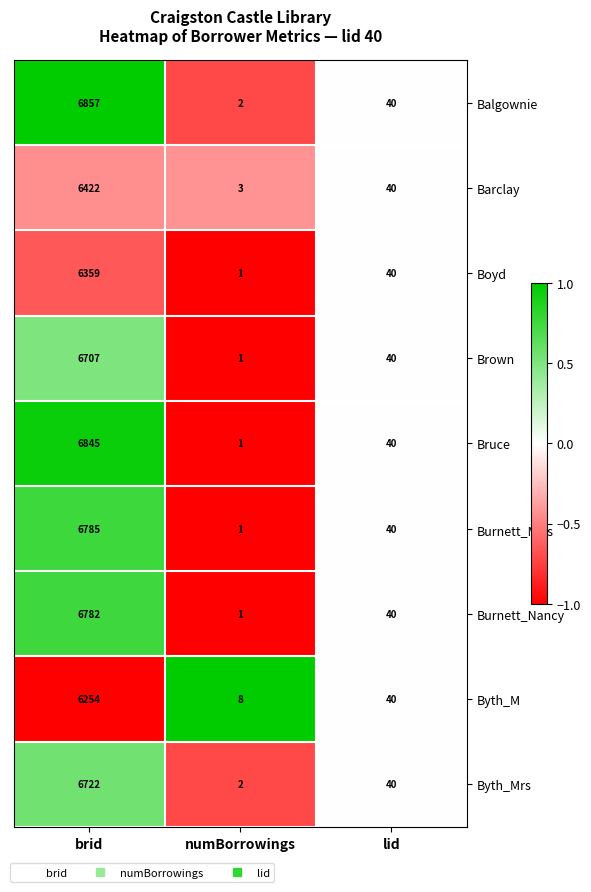

How many categories are shown in the chart?

3